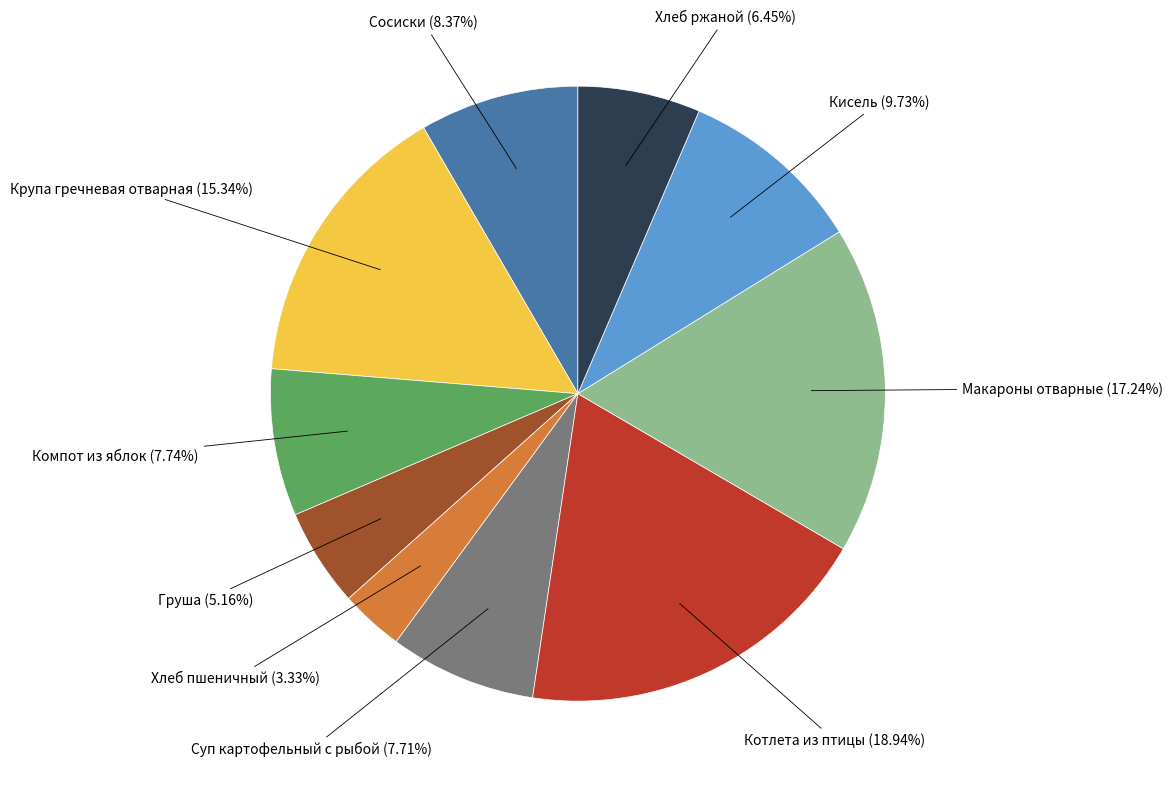

Count the number of slices in the pie.

10